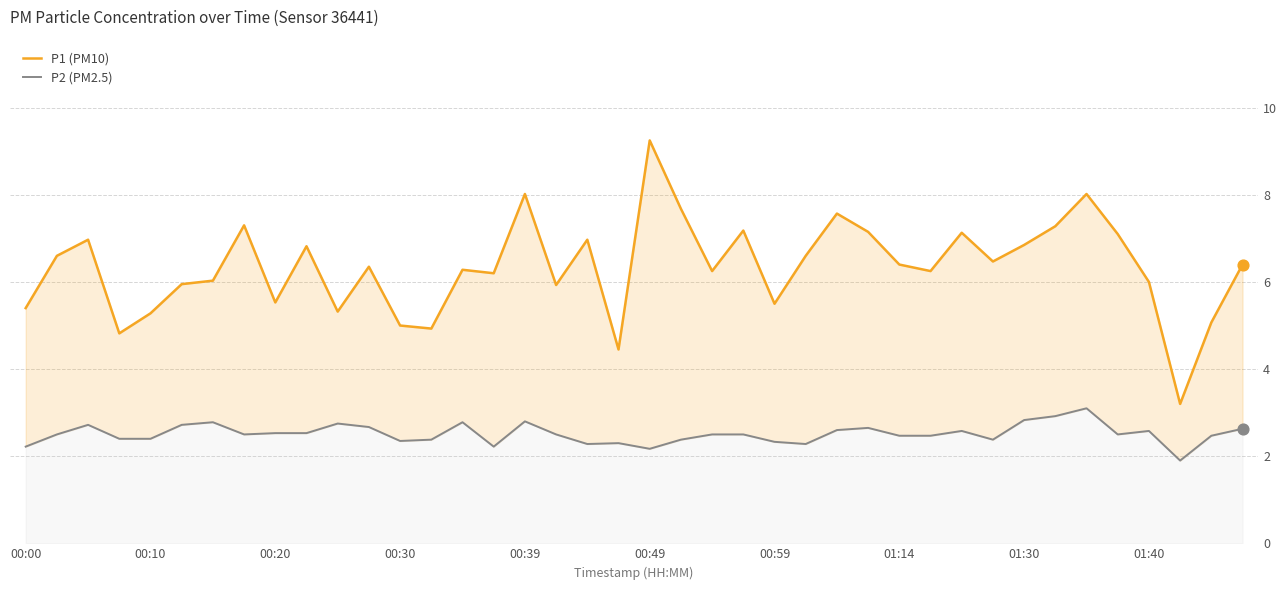

Which series contains the highest Y value?

P1 (PM10)